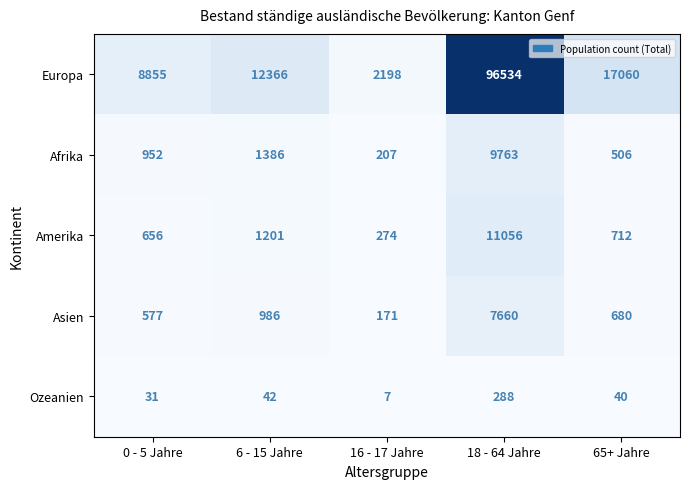

What is the sum of all Asien values?

10074